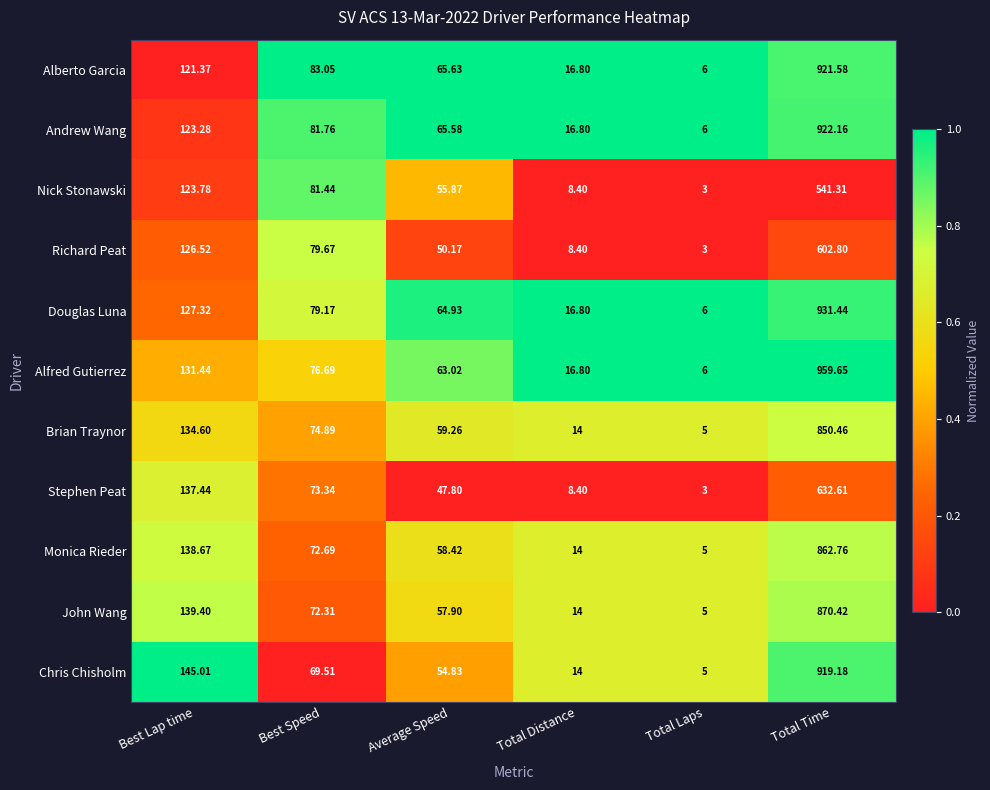

Where is Alfred Gutierrez nearest to the value 482?

Best Lap time